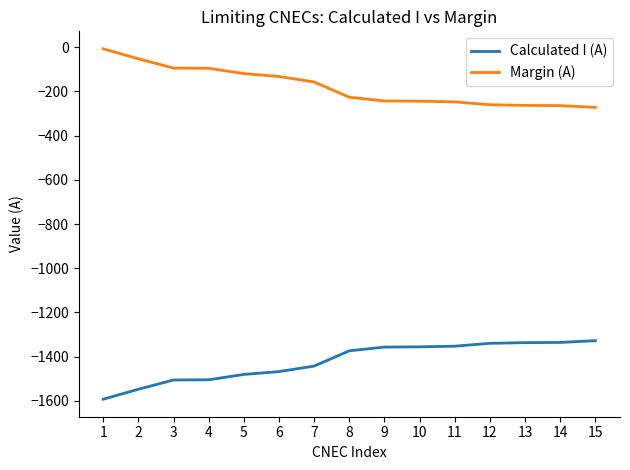

What is the maximum value for Calculated I (A)?

-1328